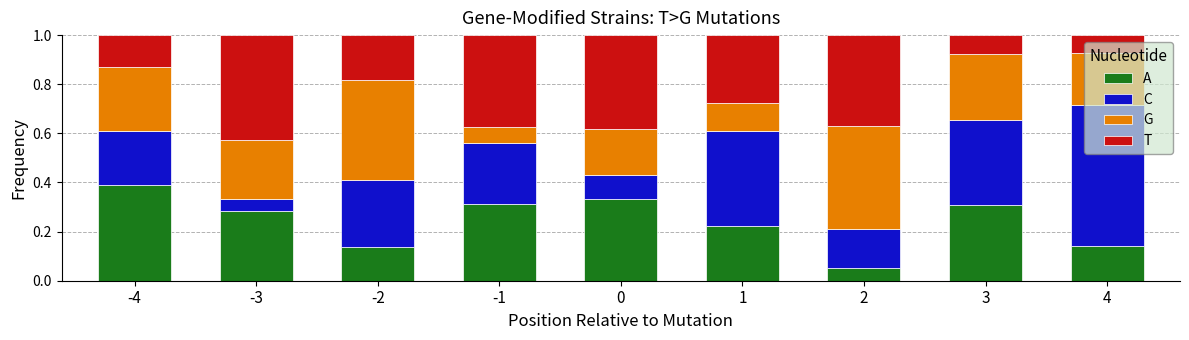

Where is A nearest to the value 0?

2